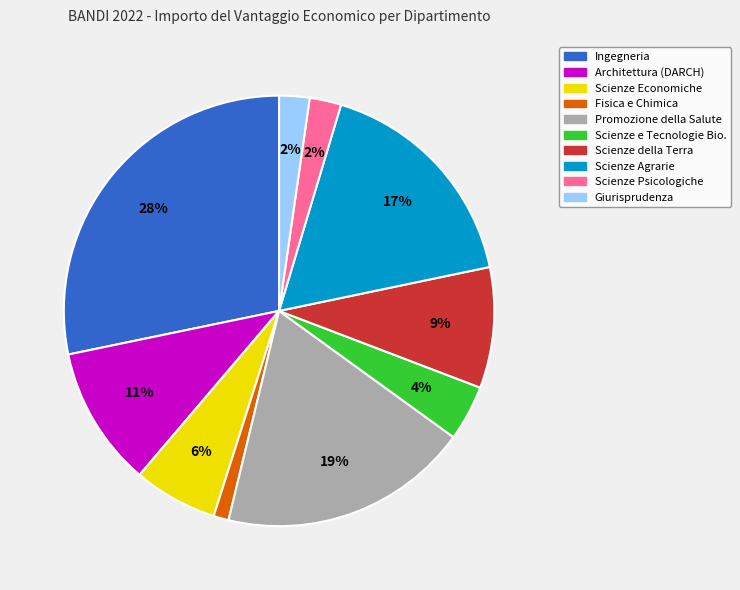

Between Architettura (DARCH) and Giurisprudenza, which is larger?

Architettura (DARCH)